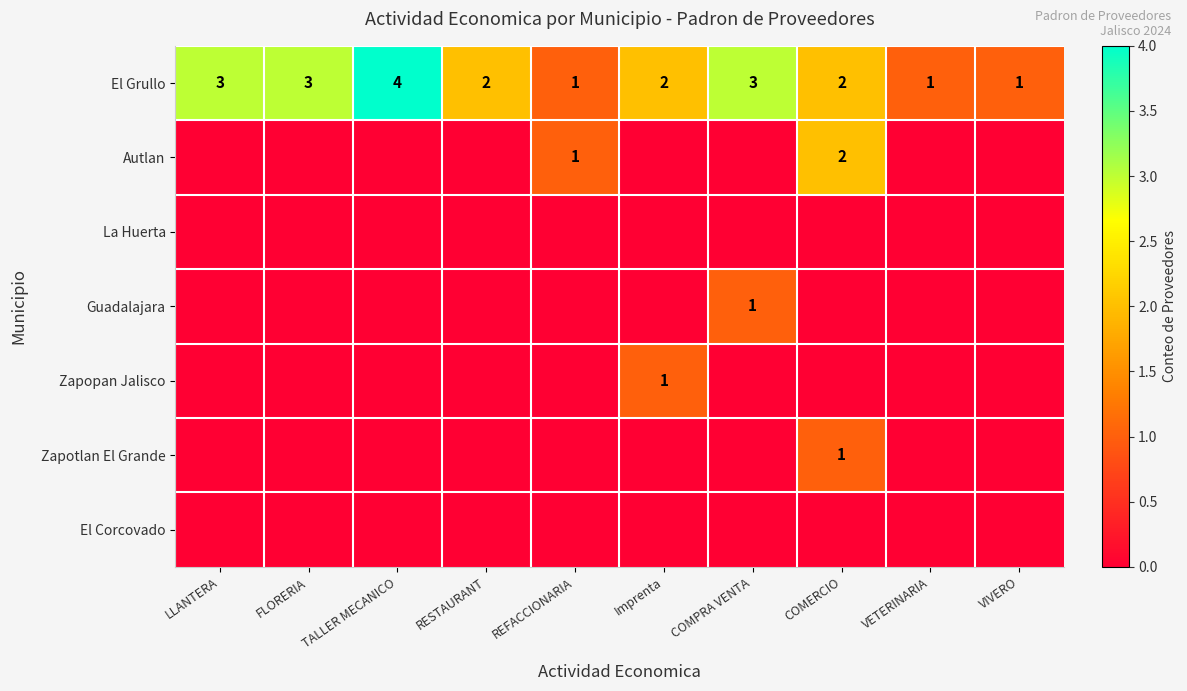

The value of El Grullo at COMPRA VENTA is 3. True or false?

True